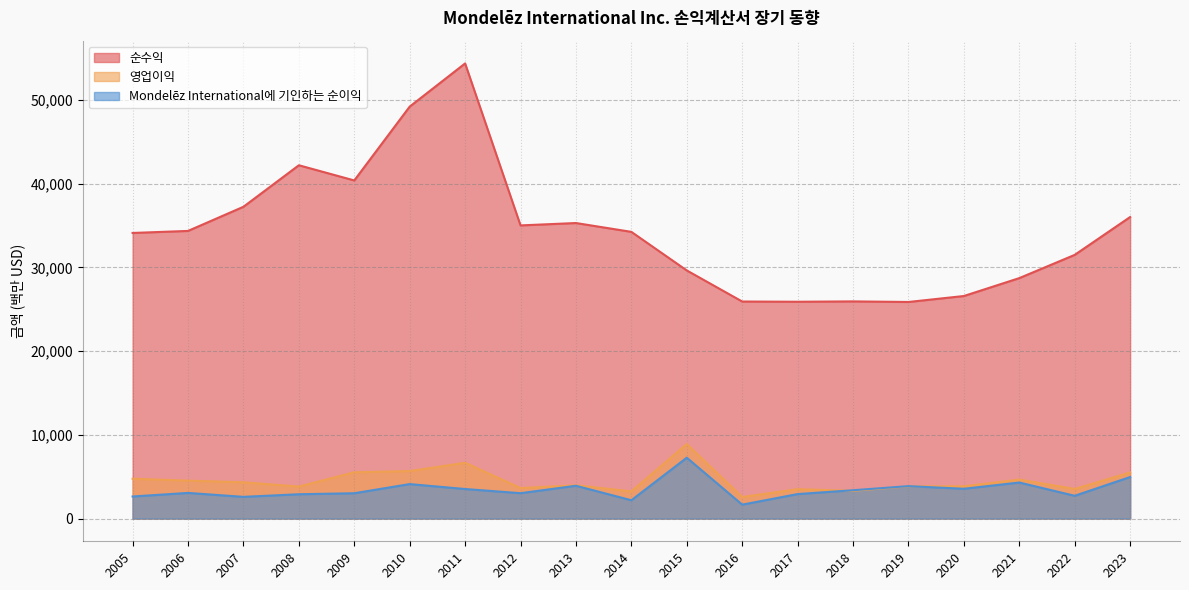

What are all the series names shown in the legend?

순수익, 영업이익, Mondelēz International에 기인하는 순이익